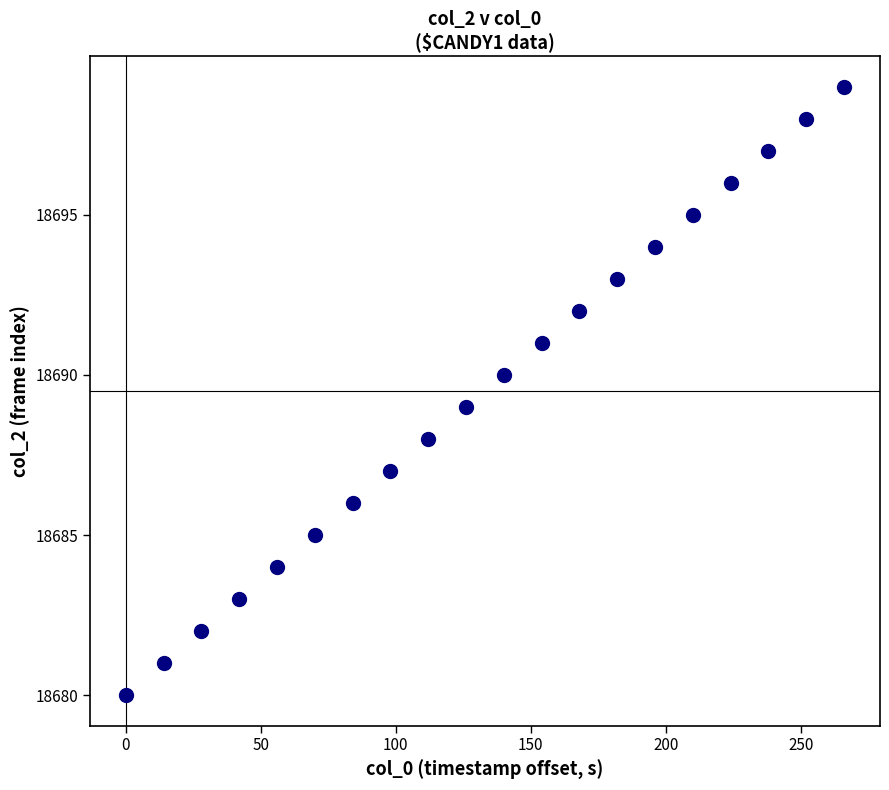

What is the range of Y values (max minus min)?

19